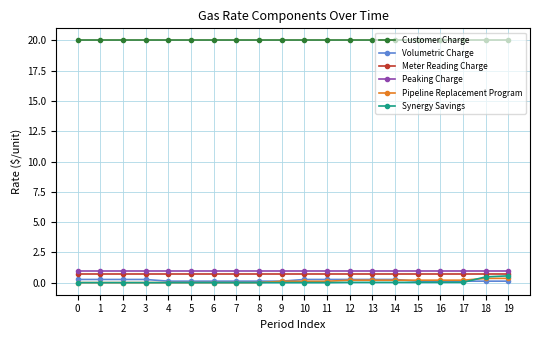

Is it true that Customer Charge equals 32.9 at 3?

False